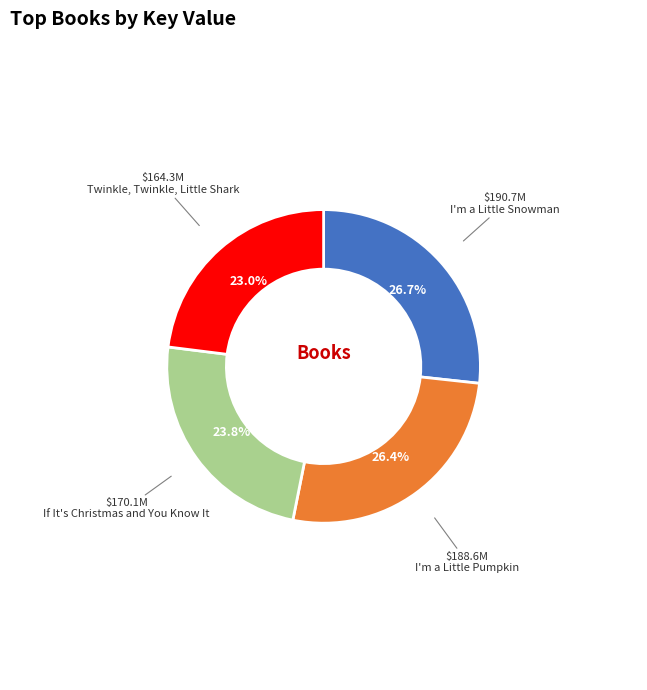

To the nearest percent, what portion does If It's Christmas and You Know It represent?

24%